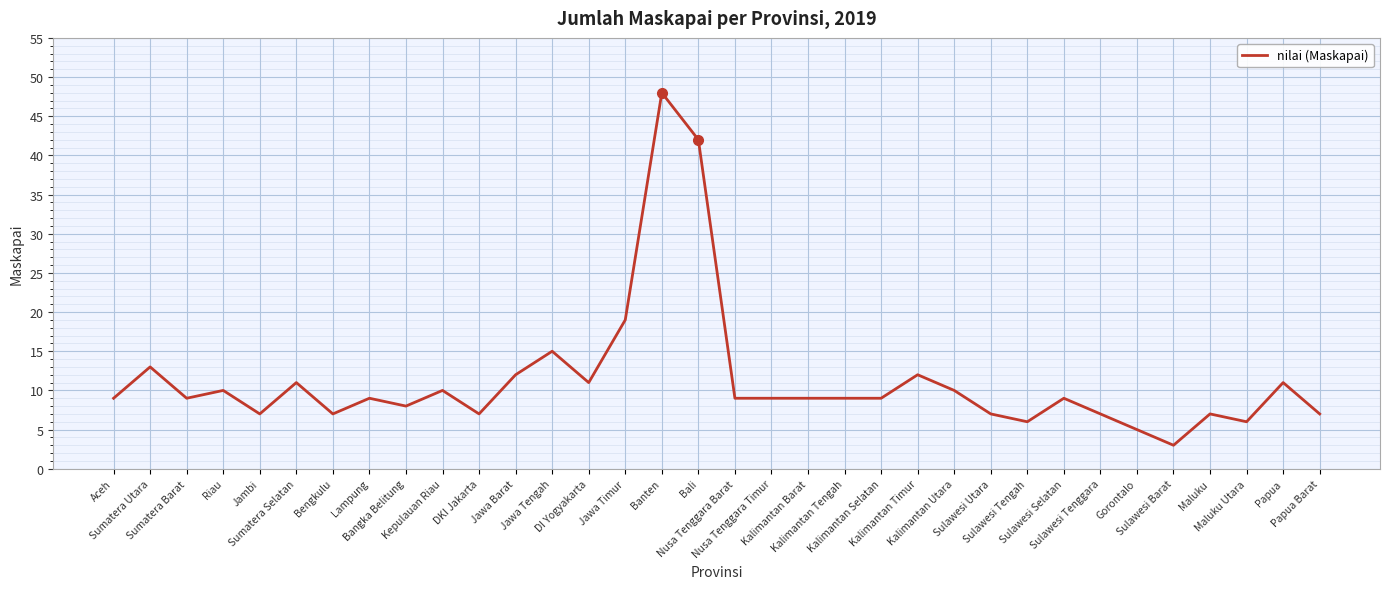

What is the maximum value shown in the chart?

48